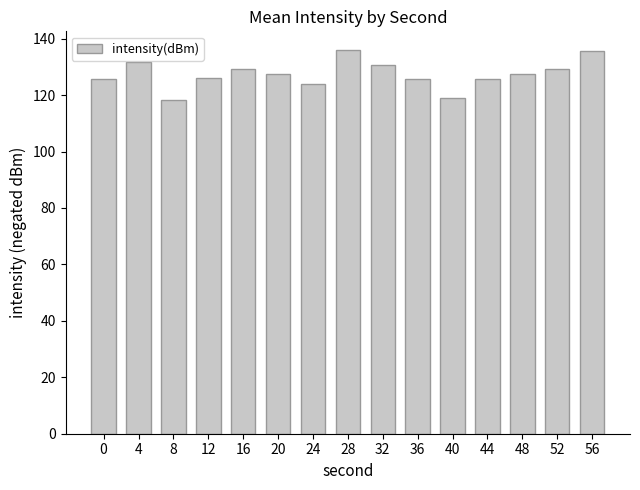

Approximately how many times larger is the value at 32 compared to 28?

1.0